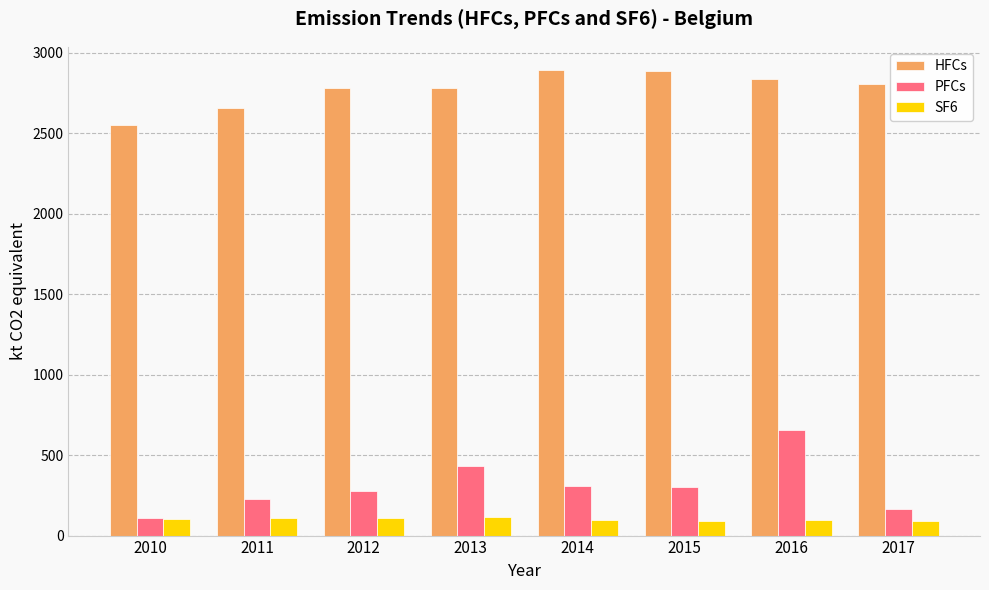

How many bars are there in total?

24